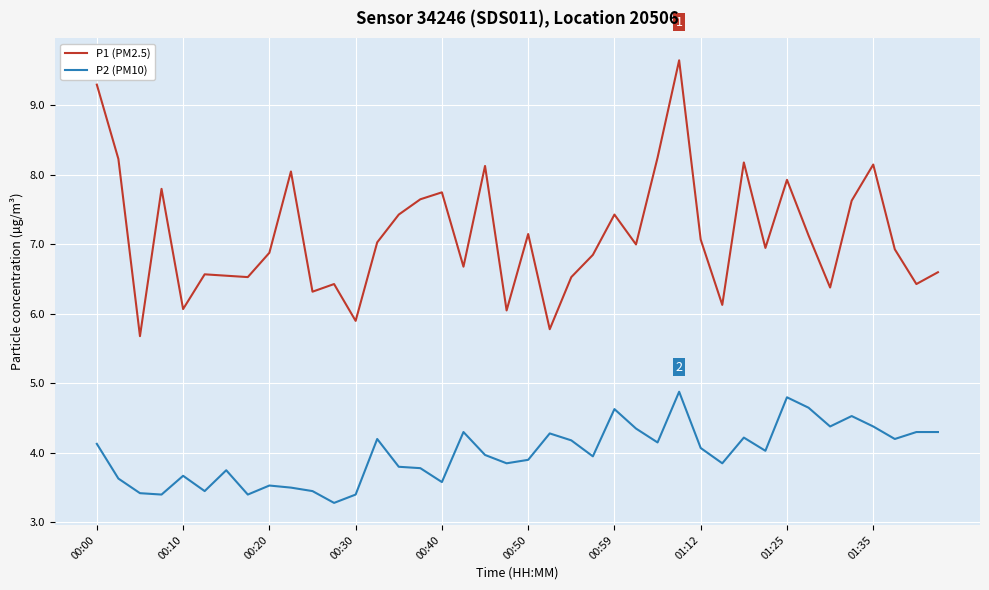

True or false: P2 (PM10) and P1 (PM2.5) cross at least once.

False